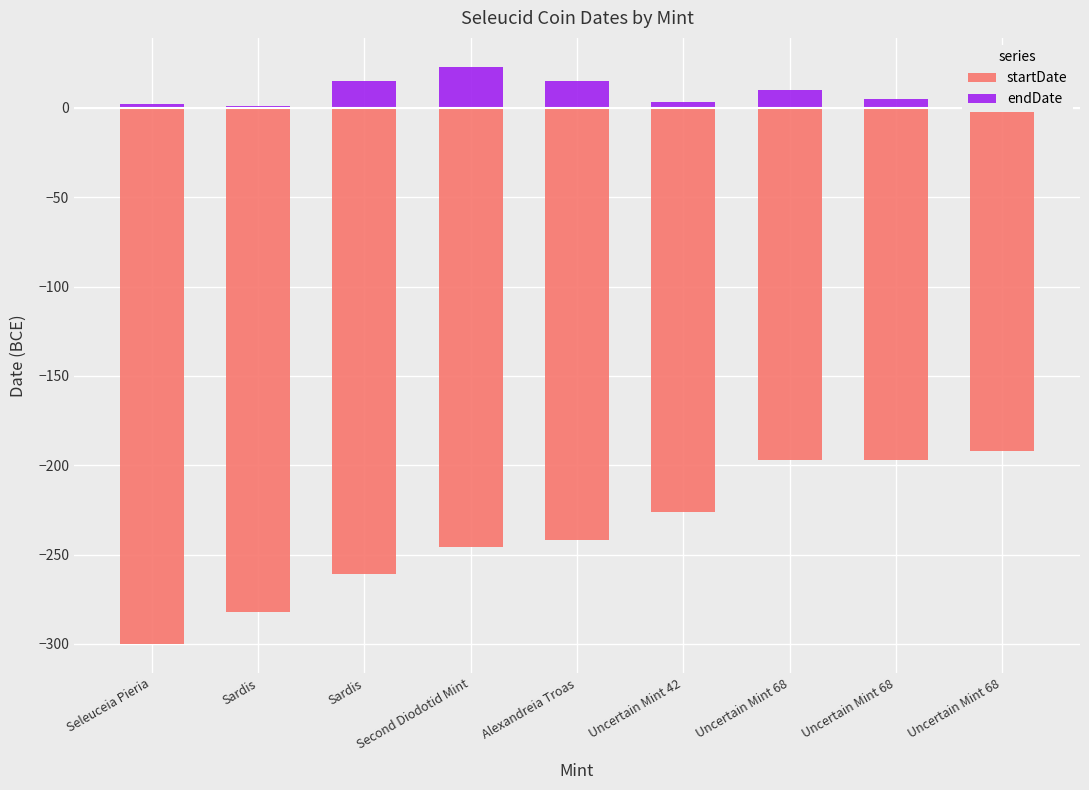

Which series has the largest total across all categories?

endDate